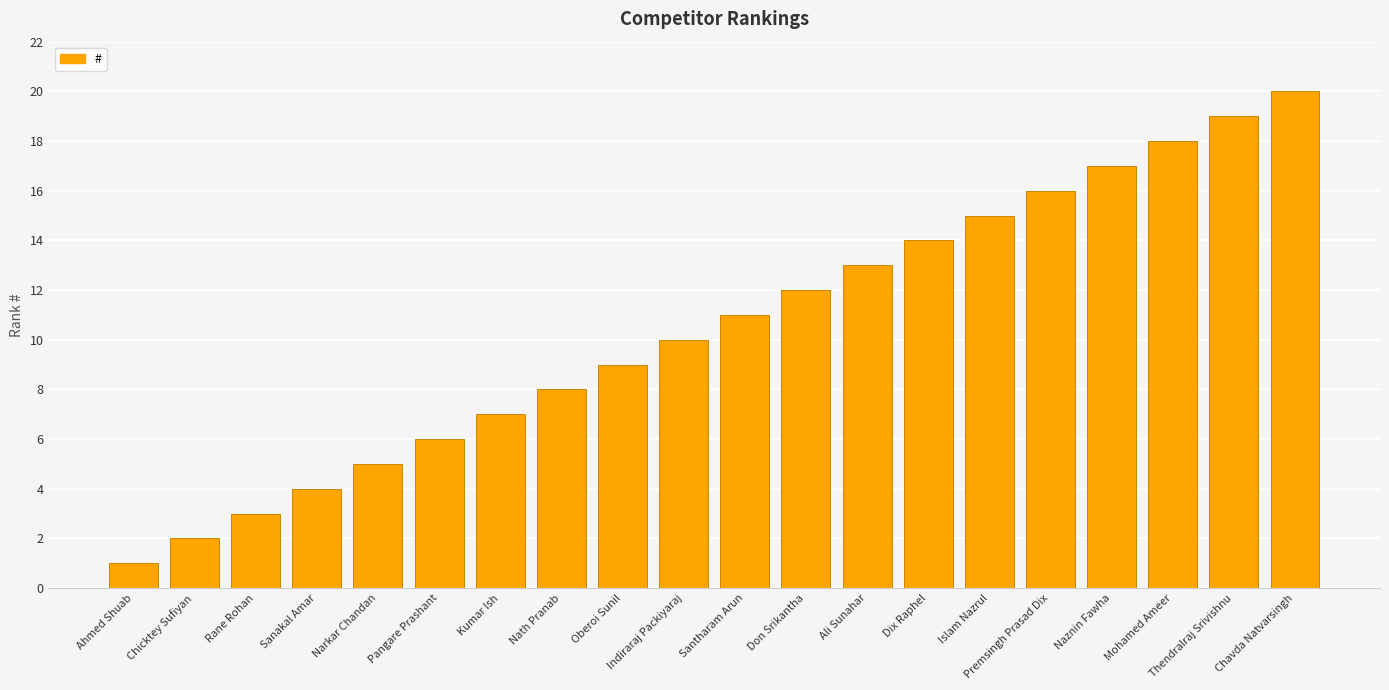

What is the value of the 16th bar from the left?

16